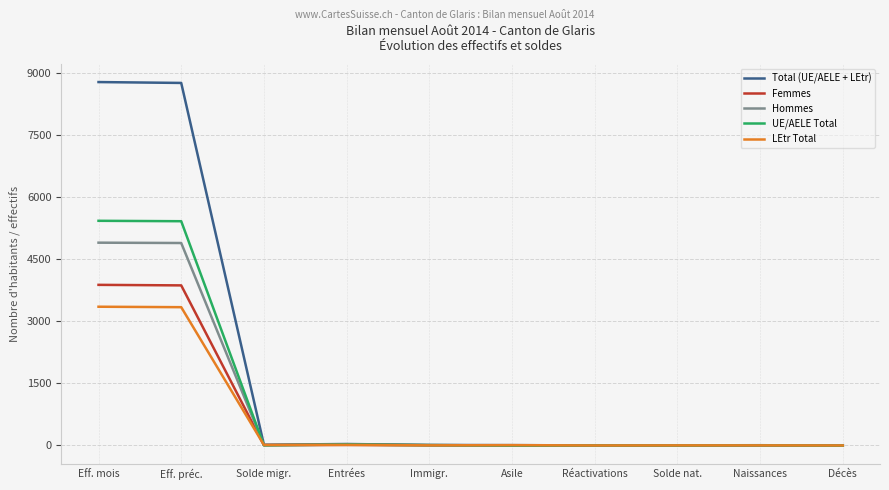

Which series has the widest spread of values?

Total (UE/AELE + LEtr)